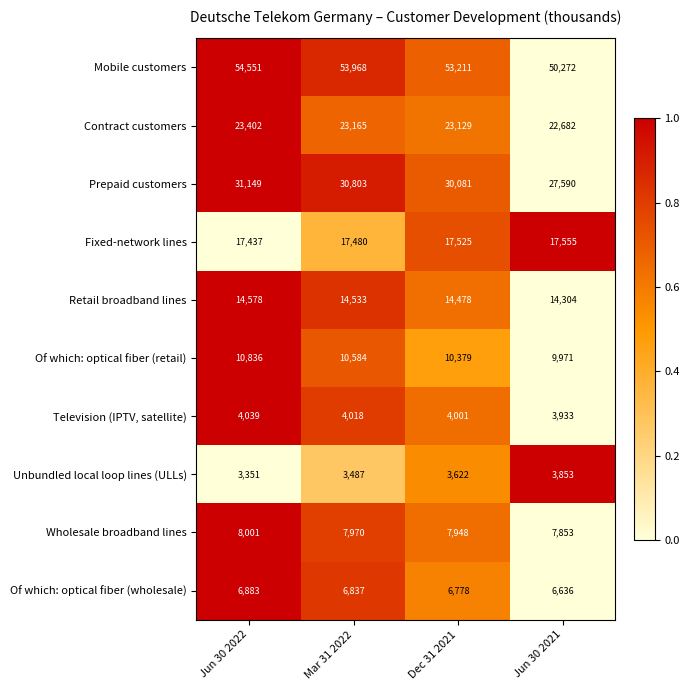

Which series changed the most between Mar 31 2022 and Dec 31 2021?

Mobile customers